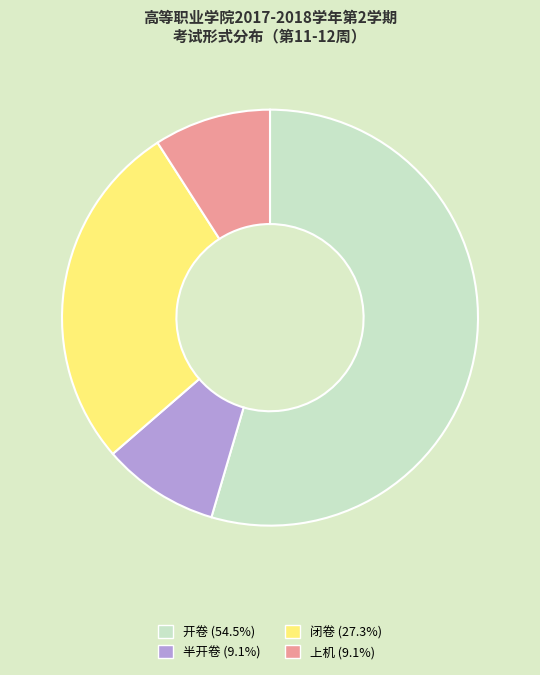

Approximately how many times larger is the value at 开卷 compared to 半开卷?

6.0